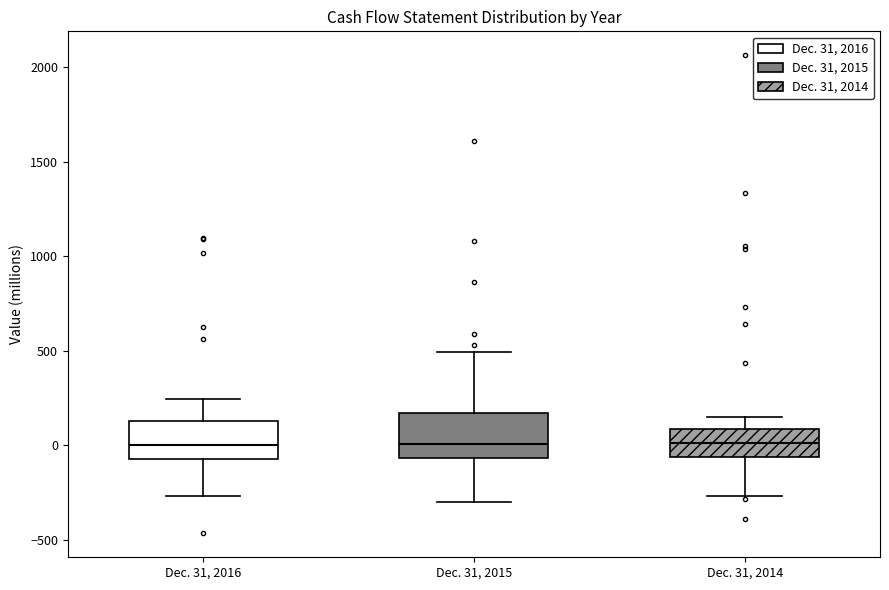

Where is the upper edge of the box for Dec. 31, 2015 on the y-axis? The values are not printed on the chart, so give them approximately, as read against the axis.

150